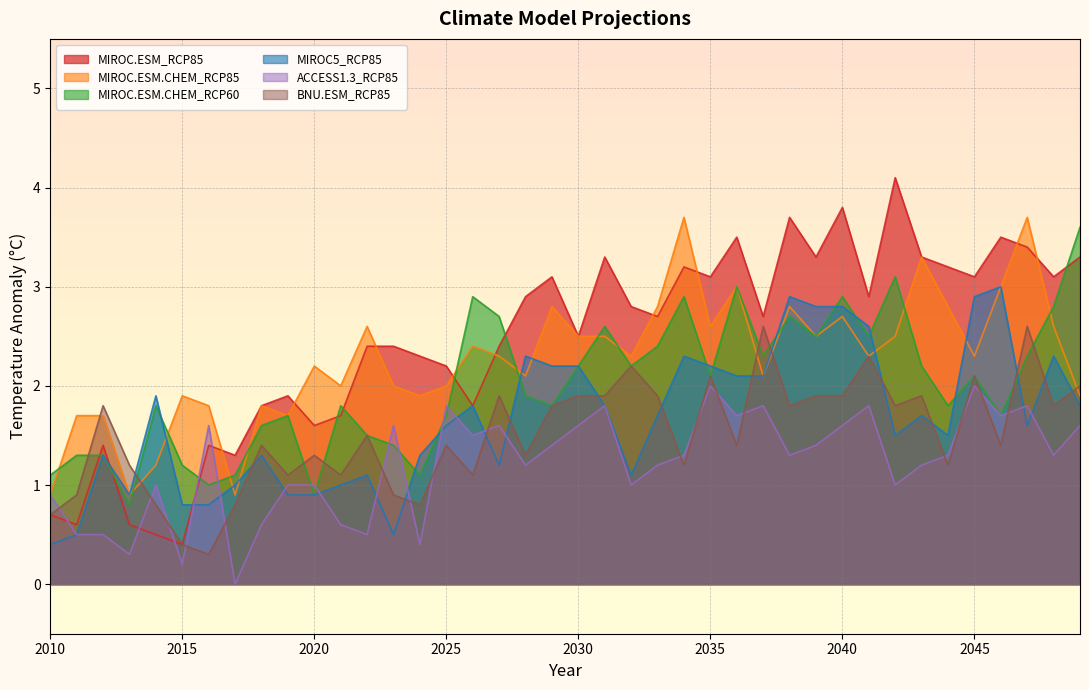

Reading left to right, list all the values displayed in this chart.

MIROC.ESM_RCP85: 0.7	0.6	1.4	0.6	0.5	0.4	1.4	1.3	1.8	1.9	1.6	1.7	2.4	2.4	2.3	2.2	1.8	2.4	2.9	3.1	2.5	3.3	2.8	2.7	3.2	3.1	3.5	2.7	3.7	3.3	3.8	2.9	4.1	3.3	3.2	3.1	3.5	3.4	3.1	3.3
MIROC.ESM.CHEM_RCP85: 0.9	1.7	1.7	0.9	1.2	1.9	1.8	0.9	1.8	1.7	2.2	2.0	2.6	2.0	1.9	2.0	2.4	2.3	2.1	2.8	2.5	2.5	2.3	2.8	3.7	2.6	3.0	2.1	2.8	2.5	2.7	2.3	2.5	3.3	2.8	2.3	3.0	3.7	2.6	1.9
MIROC.ESM.CHEM_RCP60: 1.1	1.3	1.3	0.8	1.8	1.2	1.0	1.1	1.6	1.7	0.9	1.8	1.5	1.4	1.1	1.7	2.9	2.7	1.9	1.8	2.2	2.6	2.2	2.4	2.9	2.1	3.0	2.3	2.7	2.5	2.9	2.5	3.1	2.2	1.8	2.1	1.7	2.3	2.8	3.6
MIROC5_RCP85: 0.4	0.5	1.3	0.9	1.9	0.8	0.8	1.0	1.3	0.9	0.9	1.0	1.1	0.5	1.3	1.6	1.8	1.2	2.3	2.2	2.2	1.8	1.1	1.7	2.3	2.2	2.1	2.1	2.9	2.8	2.8	2.6	1.5	1.7	1.5	2.9	3.0	1.6	2.3	1.8
ACCESS1.3_RCP85: 0.9	0.5	0.5	0.3	1.0	0.2	1.6	0.0	0.6	1.0	1.0	0.6	0.5	1.6	0.4	1.8	1.5	1.6	1.2	1.4	1.6	1.8	1.0	1.2	1.3	2.0	1.7	1.8	1.3	1.4	1.6	1.8	1.0	1.2	1.3	2.0	1.7	1.8	1.3	1.6
BNU.ESM_RCP85: 0.7	0.9	1.8	1.2	0.8	0.4	0.3	0.8	1.4	1.1	1.3	1.1	1.5	0.9	0.8	1.4	1.1	1.9	1.3	1.8	1.9	1.9	2.2	1.9	1.2	2.1	1.4	2.6	1.8	1.9	1.9	2.3	1.8	1.9	1.2	2.1	1.4	2.6	1.8	2.0